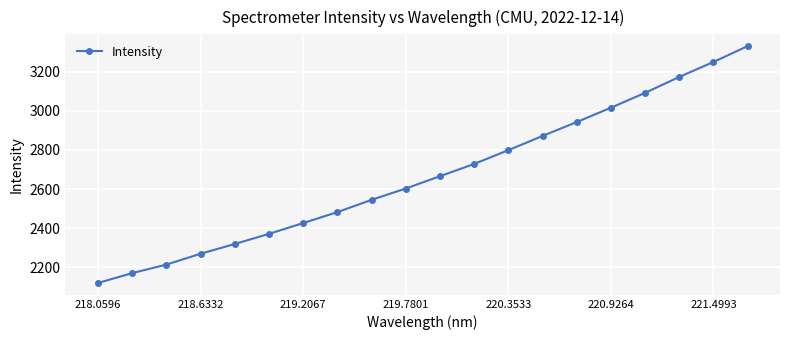

What is the sum of all values?

53380.0